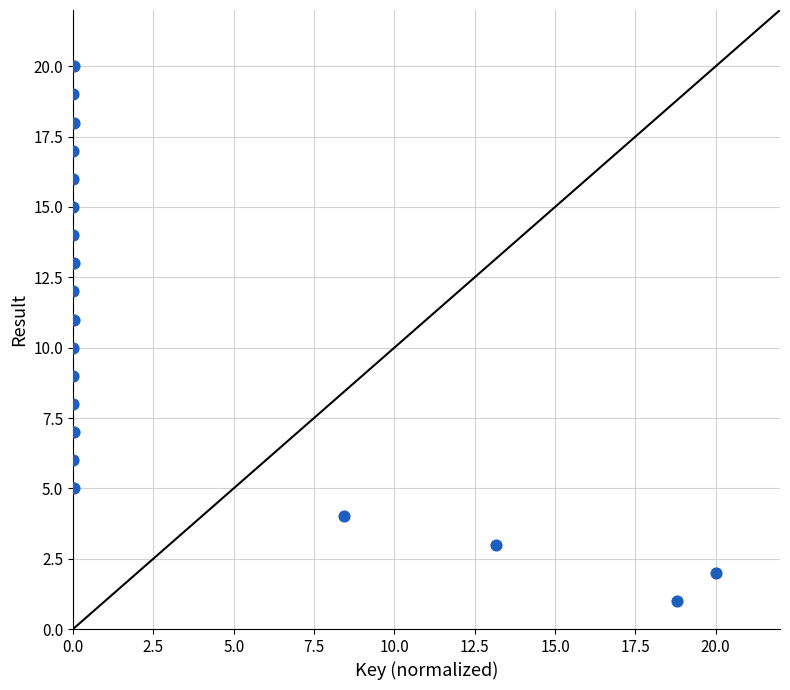

What is the range of Y values (max minus min)?

19